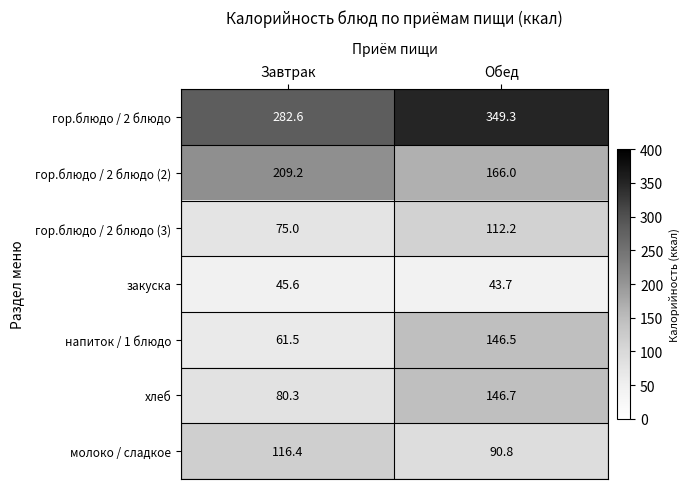

Rank the series at Обед from lowest to highest value.

закуска, молоко / сладкое, гор.блюдо / 2 блюдо (3), напиток / 1 блюдо, хлеб, гор.блюдо / 2 блюдо (2), гор.блюдо / 2 блюдо